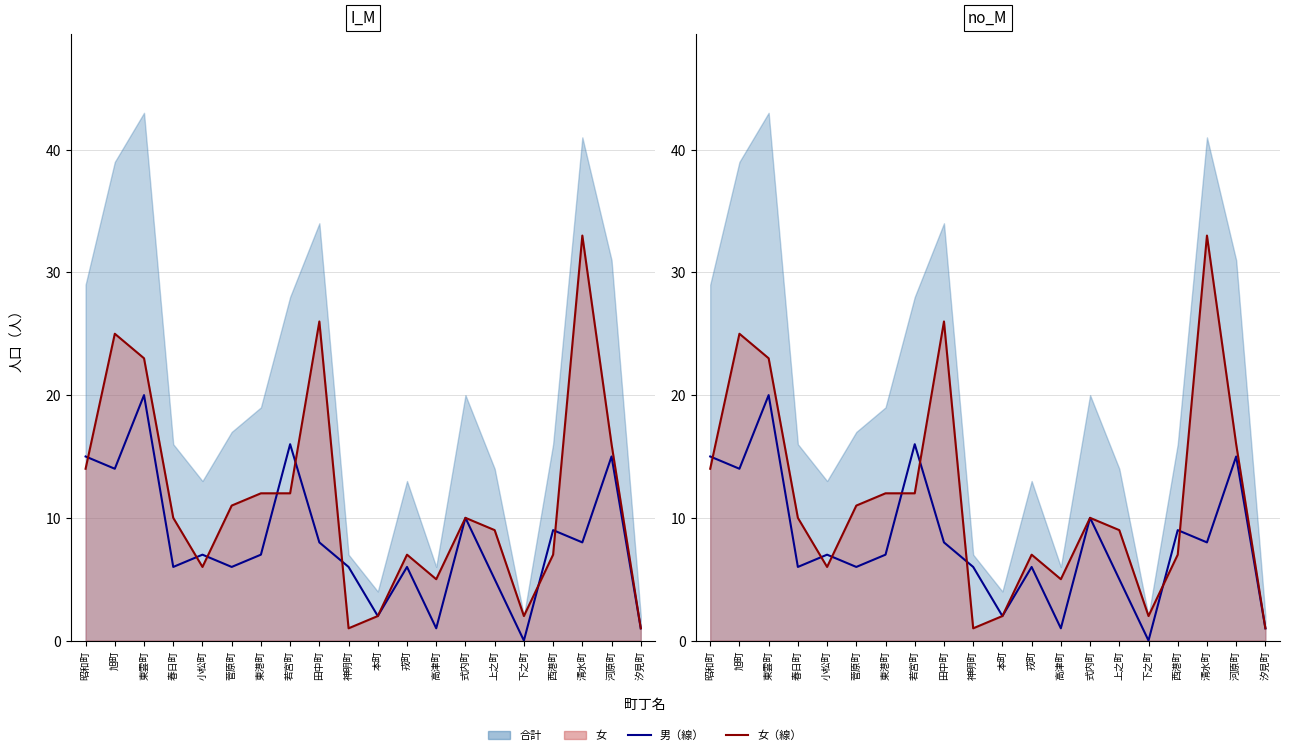

What is the label of the 19th point from the left?

河原町